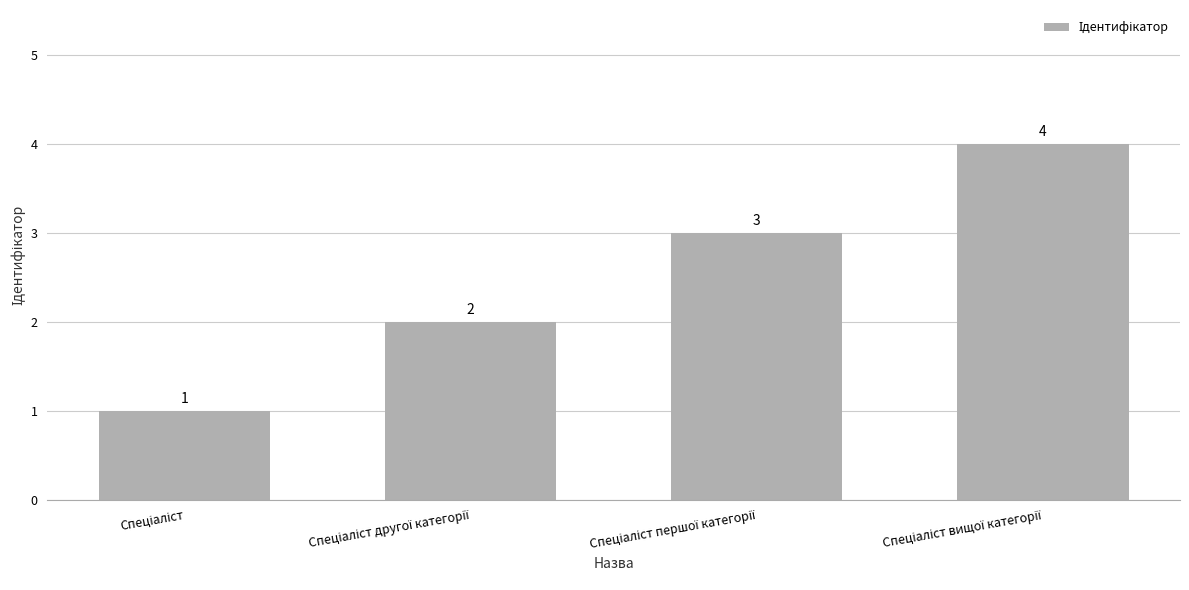

How many values are between 2 and 4?

3